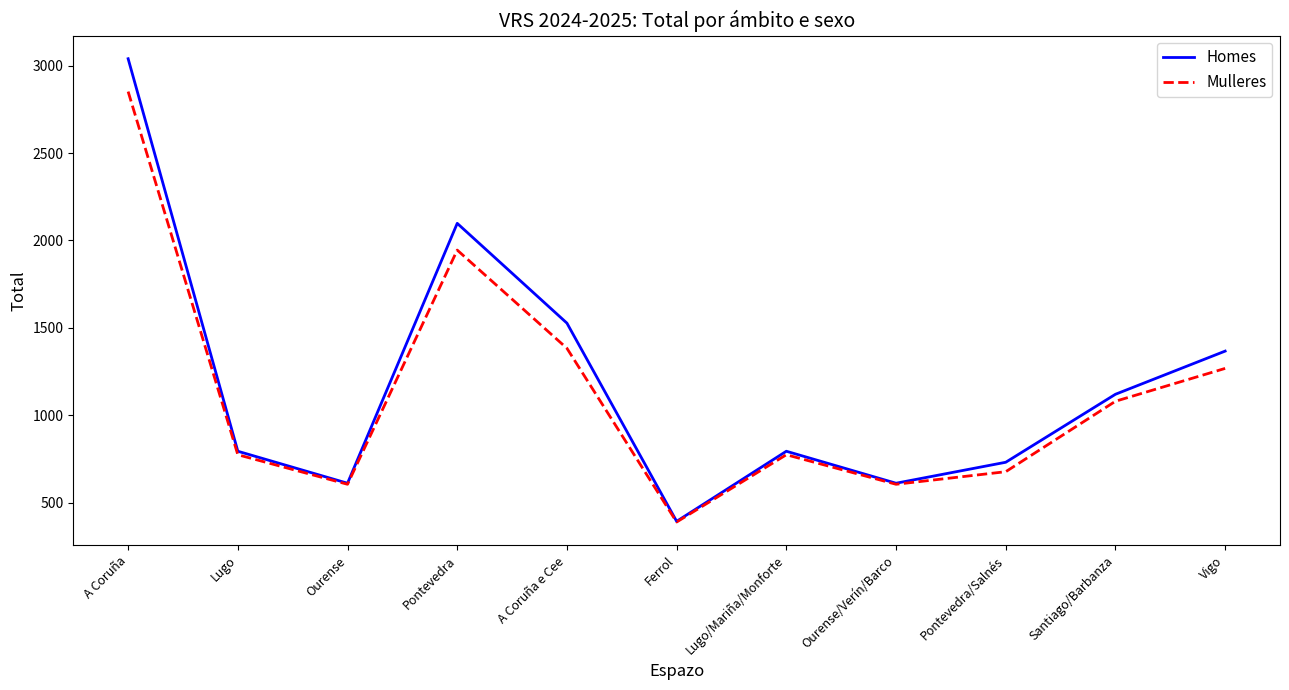

What is the approximate value of Mulleres at A Coruña?

2852